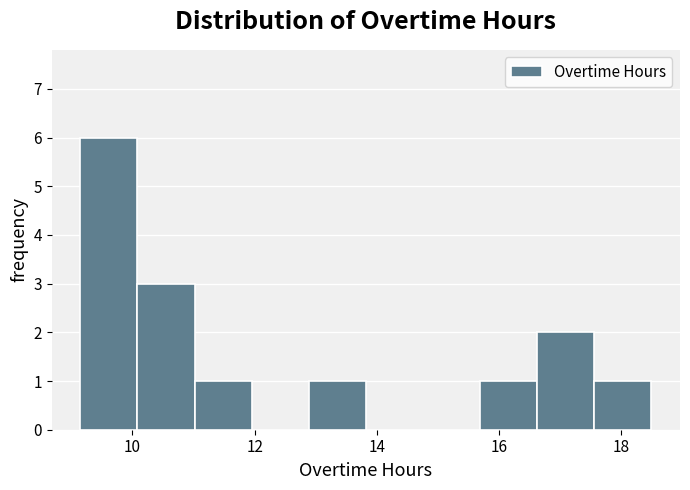

Reading left to right, transcribe this chart: for each bar, give the range it covers on the x-axis and its height. Neither the bar edges nor the heights are printed on the chart, so give them approximately, as read against the axes.

9.2 to 10.0: 6
10.0 to 11.0: 3
11.0 to 12.0: 1
12.0 to 12.8: 0
12.8 to 13.8: 1
13.8 to 14.8: 0
14.8 to 15.6: 0
15.6 to 16.6: 1
16.6 to 17.6: 2
17.6 to 18.4: 1